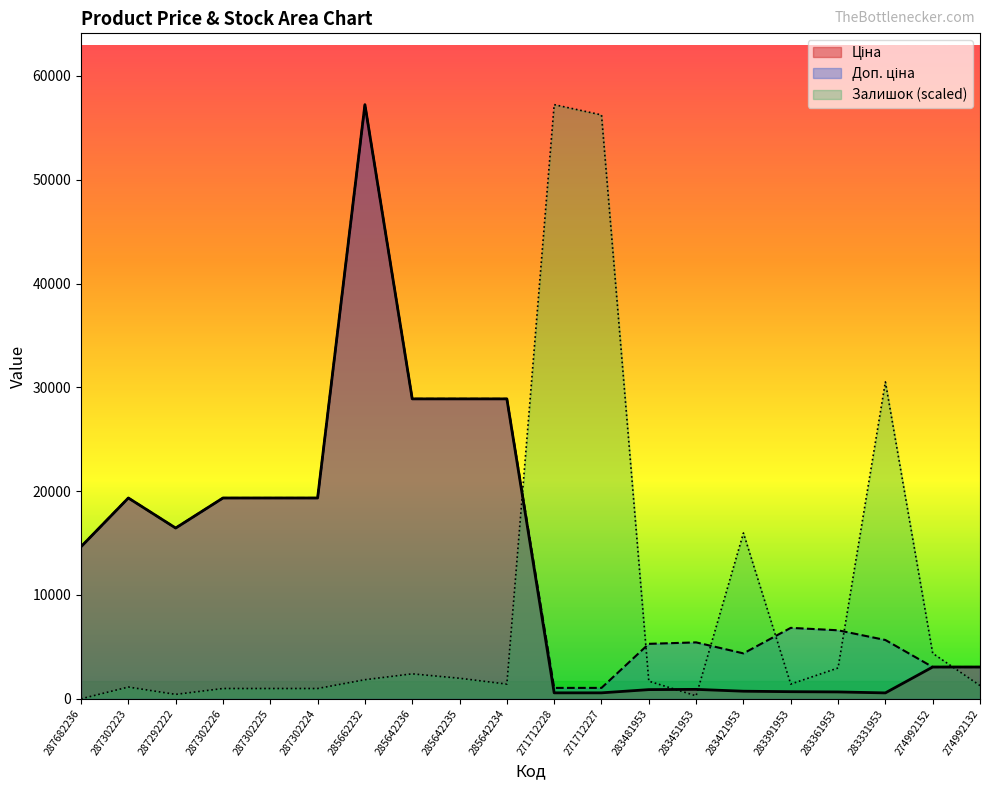

What is the sum of all Доп. ціна values?

294782.3